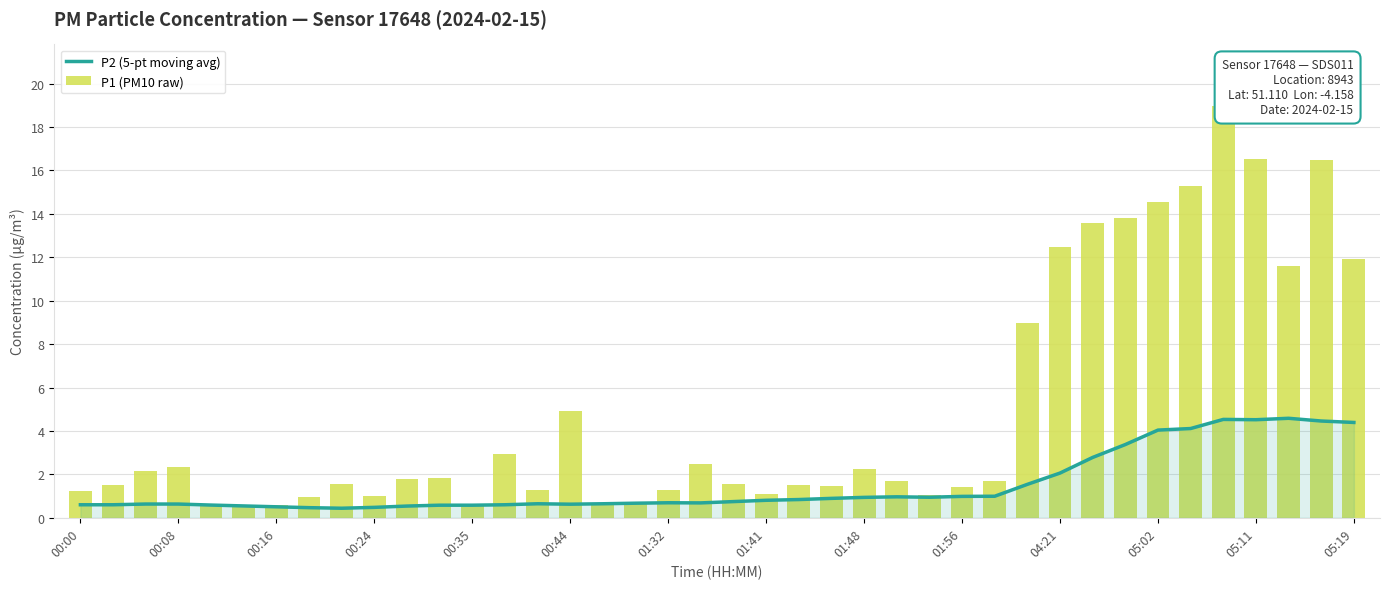

What is the highest value of the P1 (PM10 raw) series?

19.0